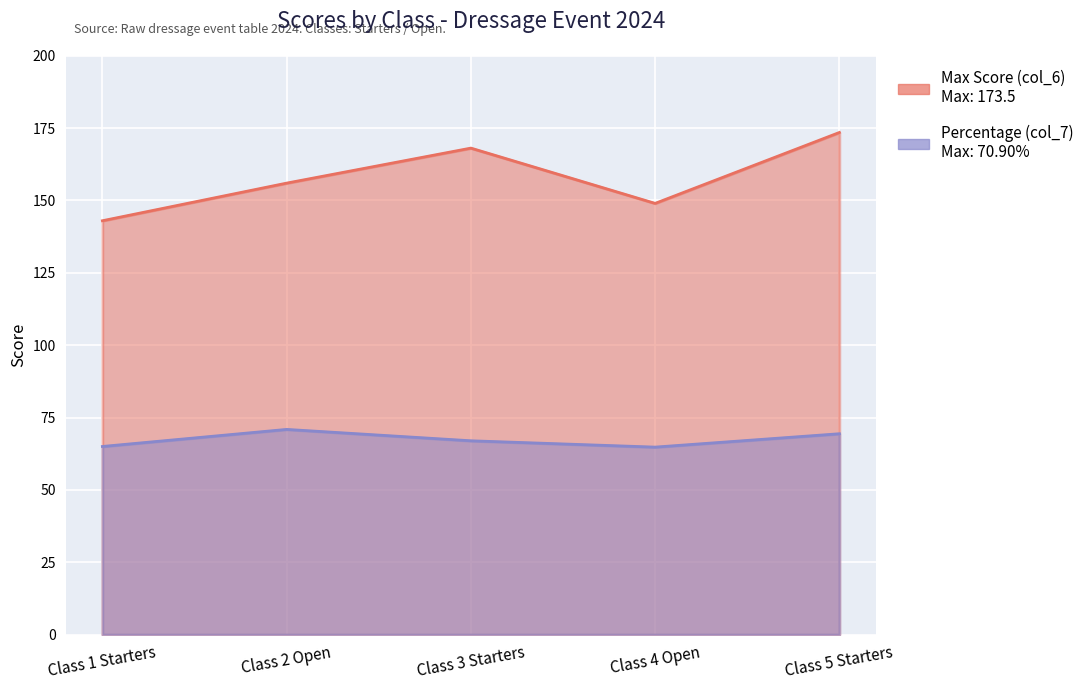

What is the smallest value displayed?

64.8